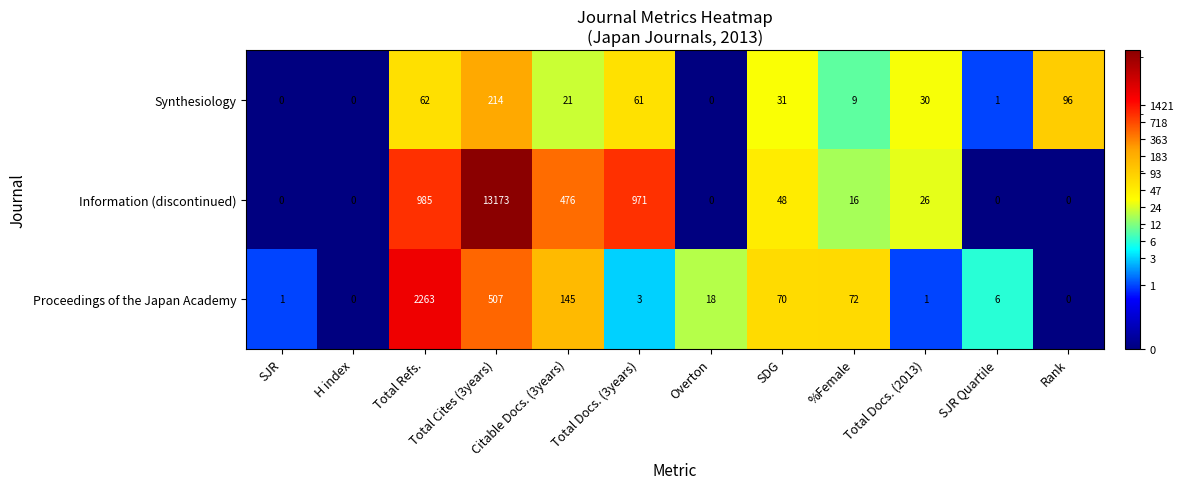

List the series in order of their overall mean, highest first.

Information (discontinued), Proceedings of the Japan Academy, Synthesiology